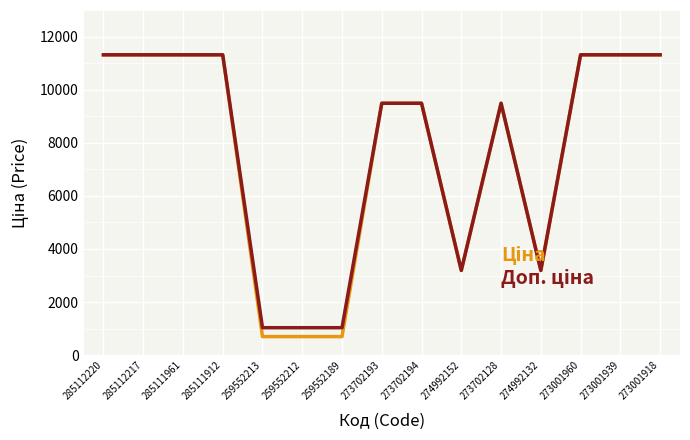

What is the smallest value displayed?

701.4